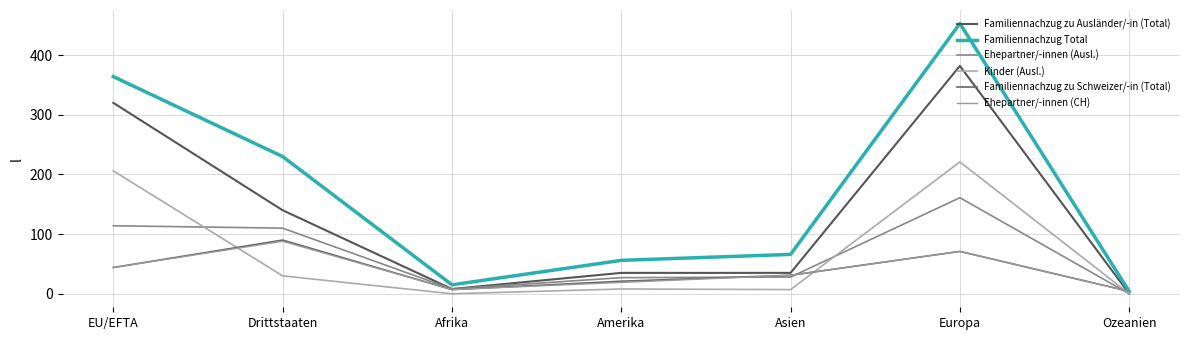

What is the difference between the highest and lowest values at Afrika?

15